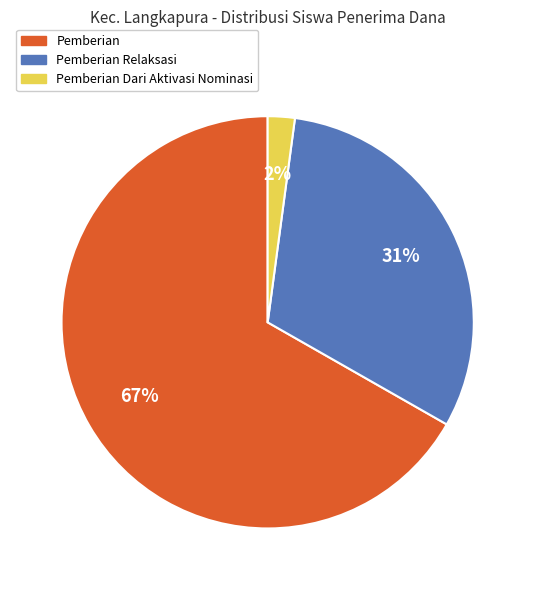

To the nearest percent, what is the difference between the largest and smallest slice percentages?

65%